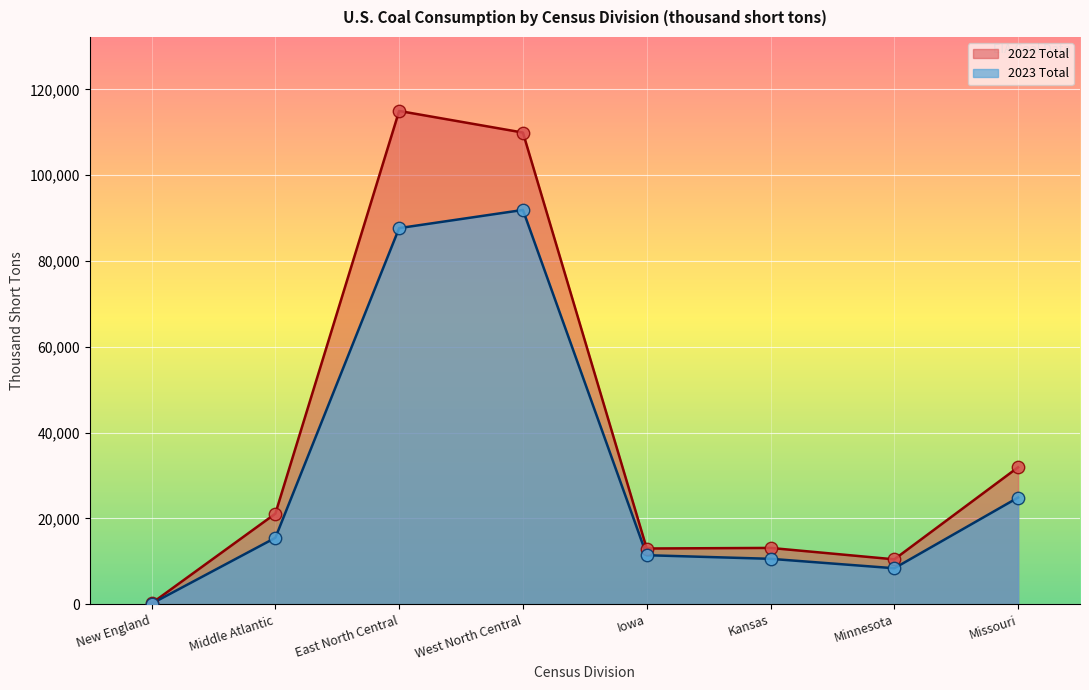

What is the total value across all series at Minnesota?

18877